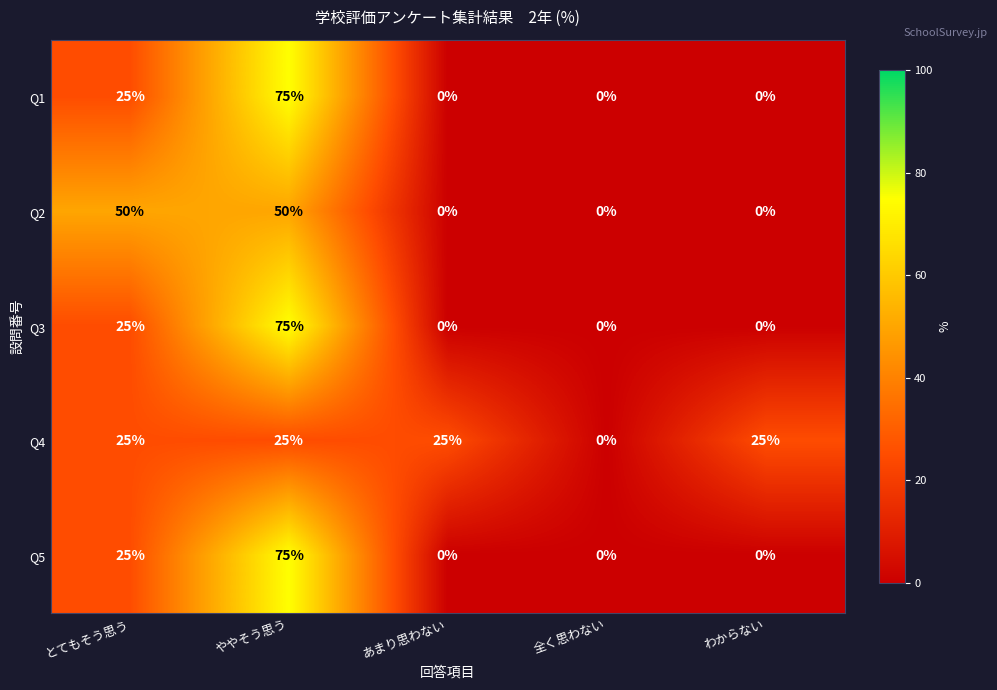

Reading left to right, transcribe all the data shown in this chart.

Q1: 25	75	0	0	0
Q2: 50	50	0	0	0
Q3: 25	75	0	0	0
Q4: 25	25	25	0	25
Q5: 25	75	0	0	0